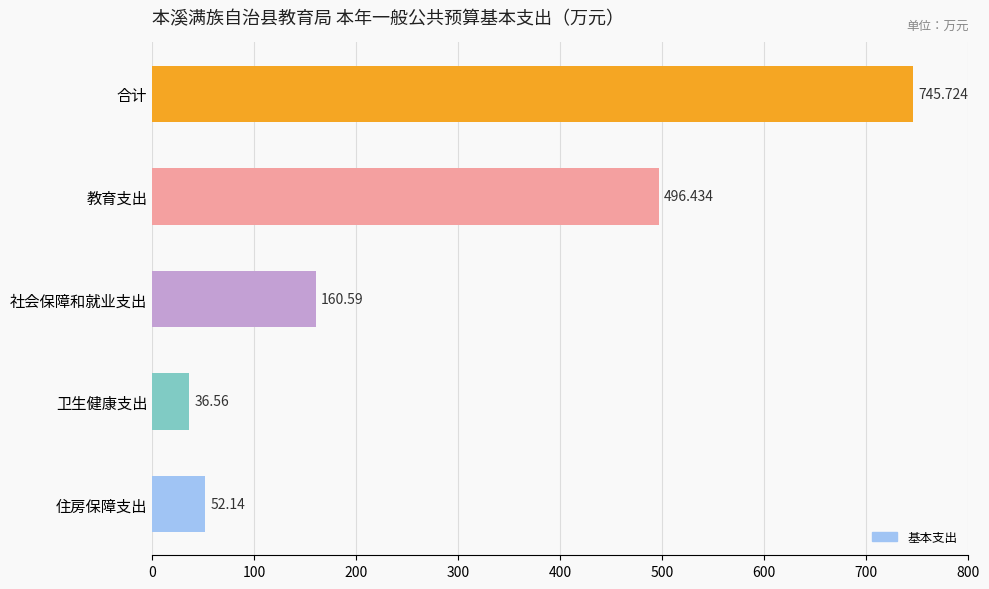

How many data points does each series have?

5